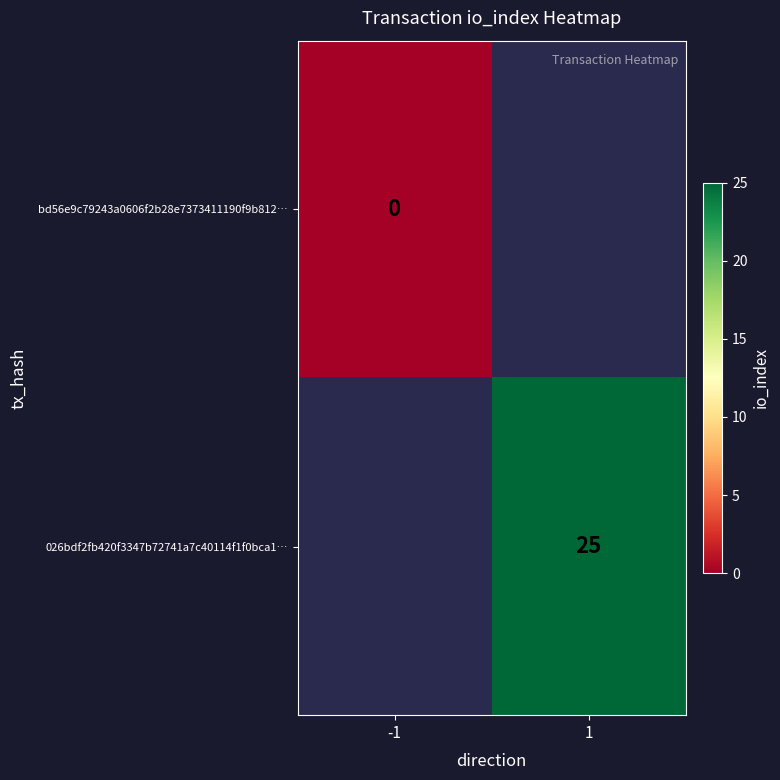

How many distinct data groups are displayed?

2